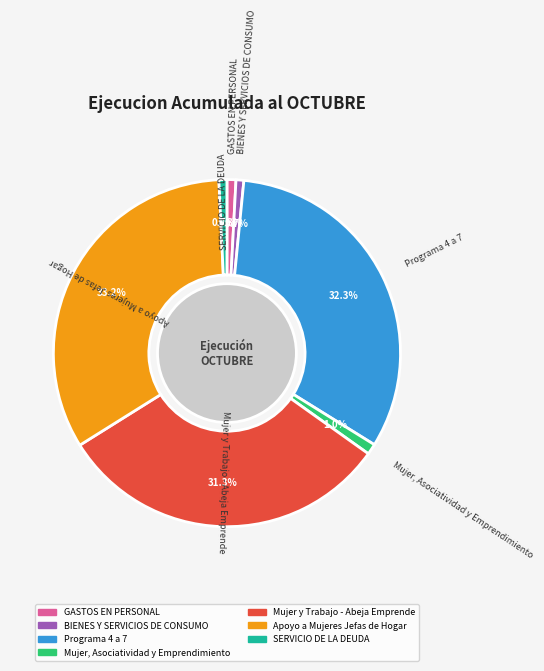

Between Apoyo a Mujeres Jefas de Hogar and Programa 4 a 7, which is larger?

Apoyo a Mujeres Jefas de Hogar